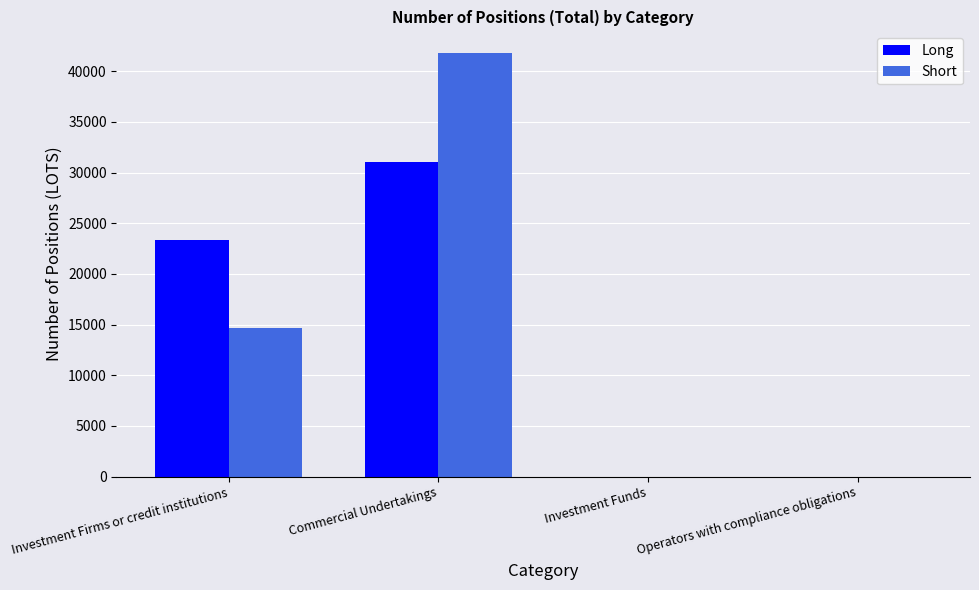

At which category does the chart reach its peak across all series?

Commercial Undertakings